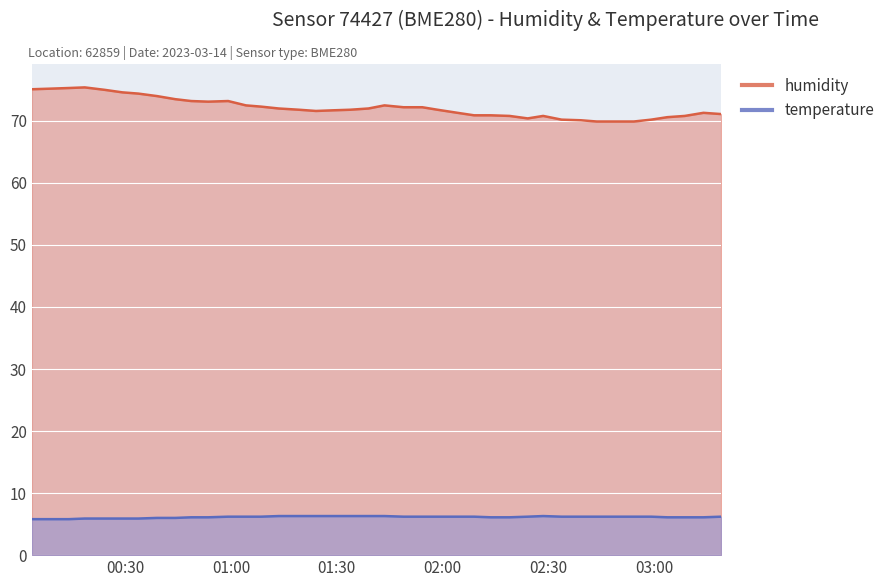

The humidity series shows 105.9 at 2023-03-14T02:18:58. True or false?

False